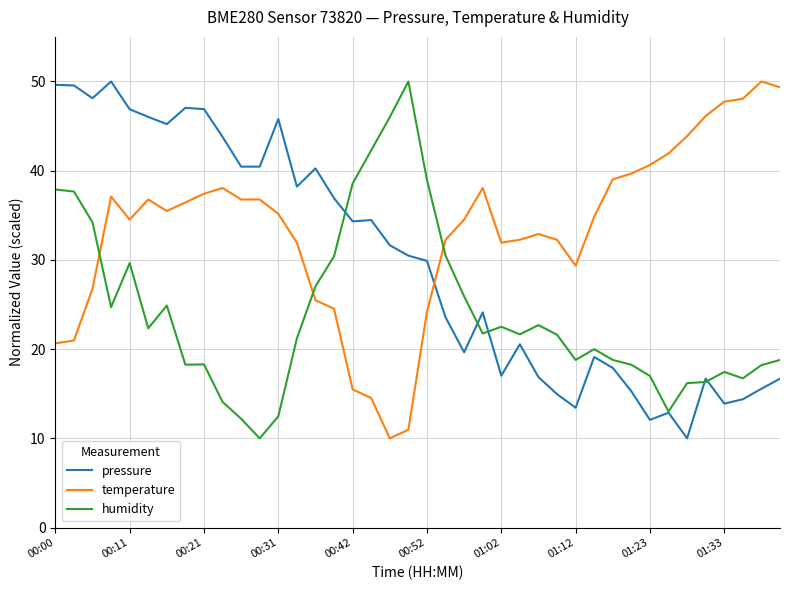

What is the lowest value of the temperature series?

10.0